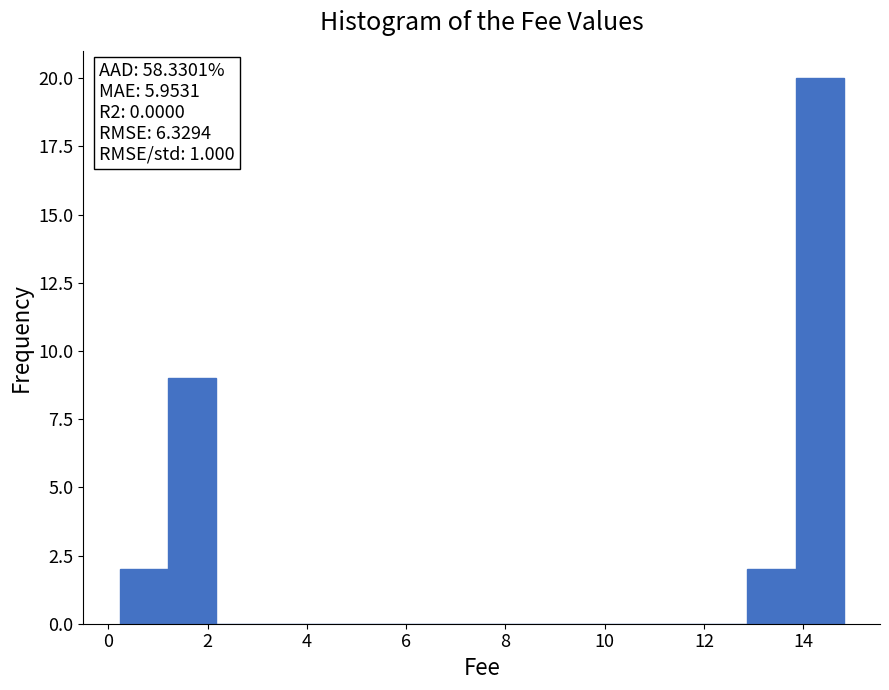

Which range on the x-axis has the tallest bar?

13.8 to 14.8